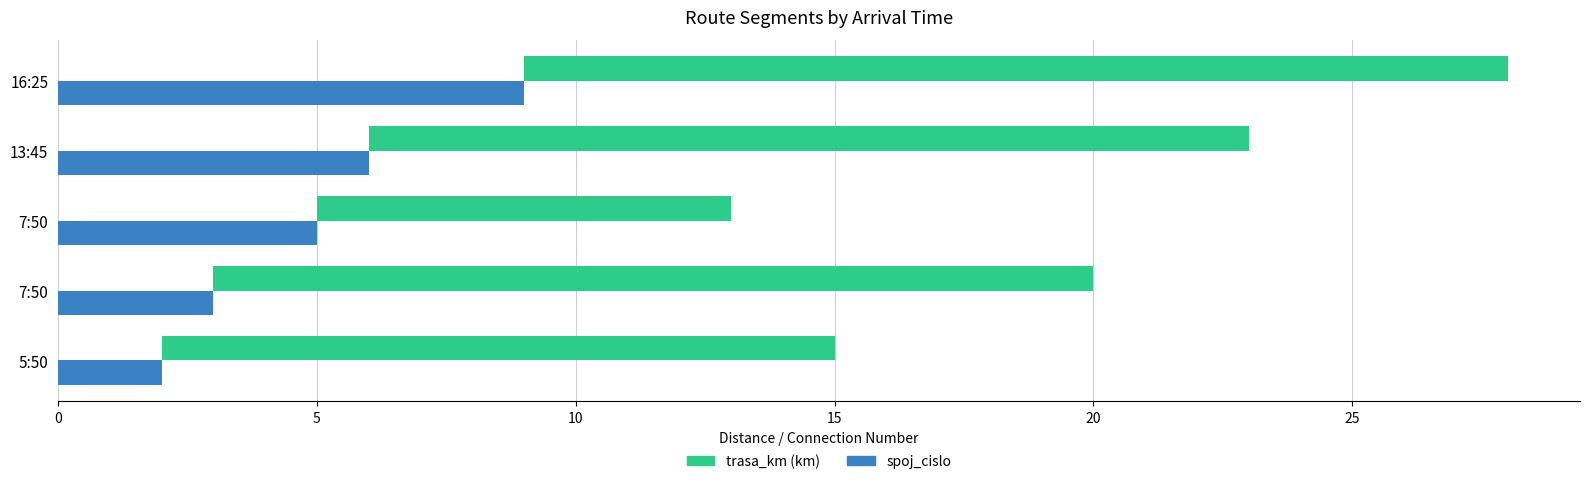

How many values in the spoj_cislo series are below 5?

2